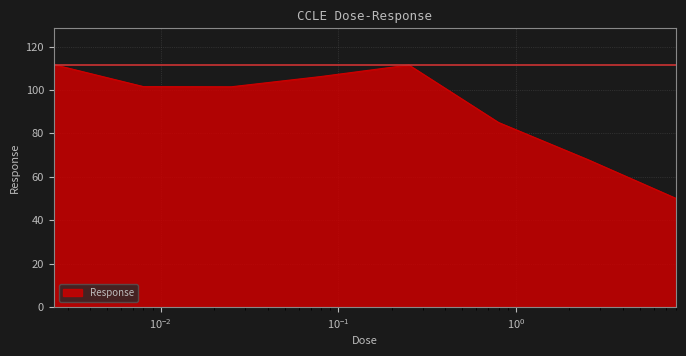

What is the sum of all values?

735.4